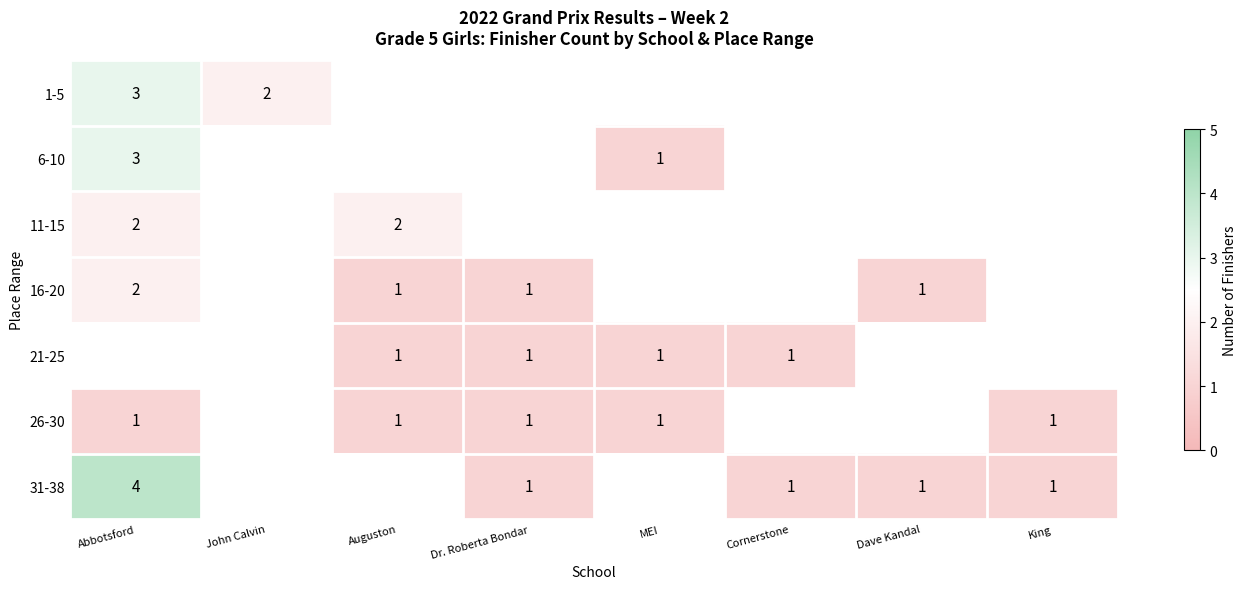

Count the number of categories in the chart.

8